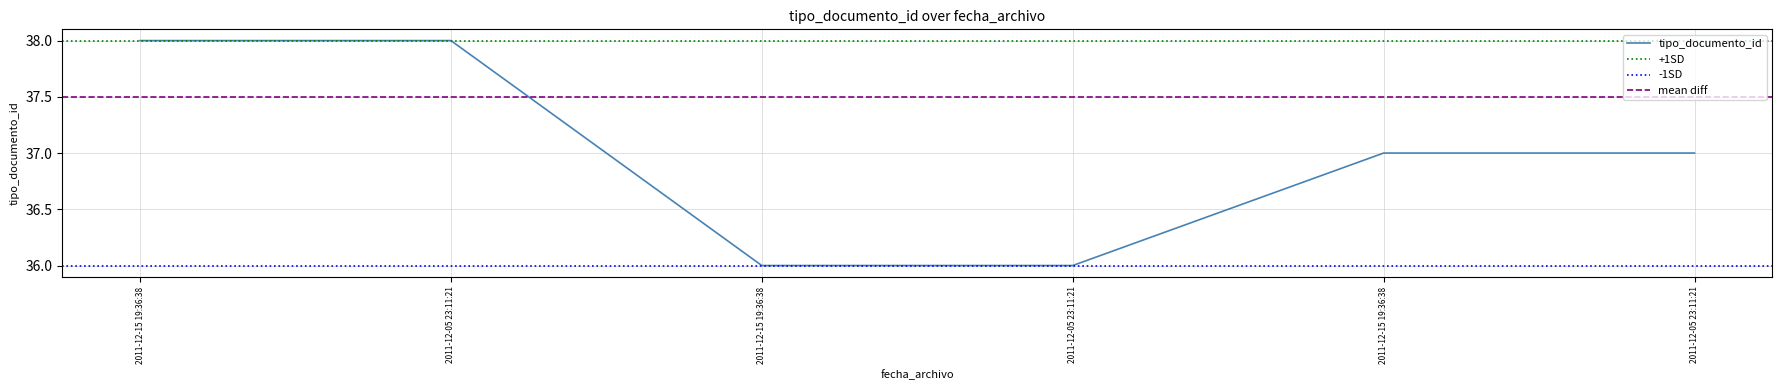

Rank the categories by value from highest to lowest.

2011-12-15 19:36:38, 2011-12-05 23:11:21, 2011-12-15 19:36:38, 2011-12-05 23:11:21, 2011-12-15 19:36:38, 2011-12-05 23:11:21